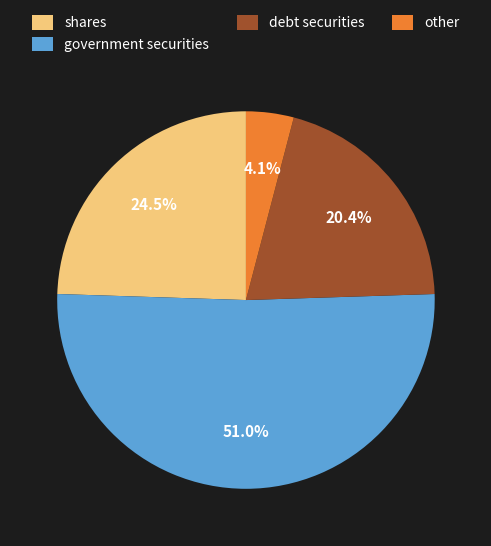

What is the ratio of the value at other to the value at shares?

0.2